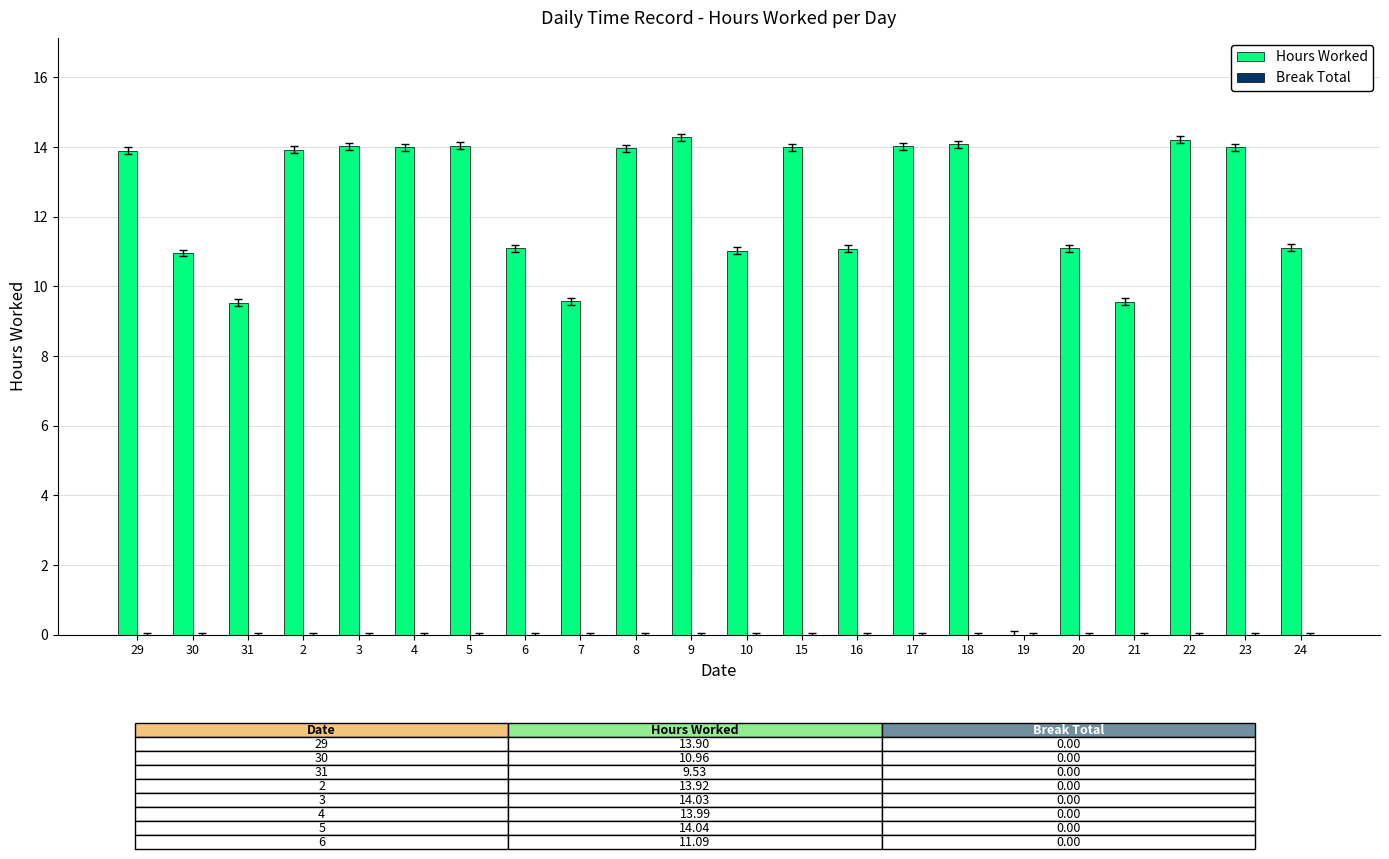

Are the bars grouped side by side (vs. stacked)?

No